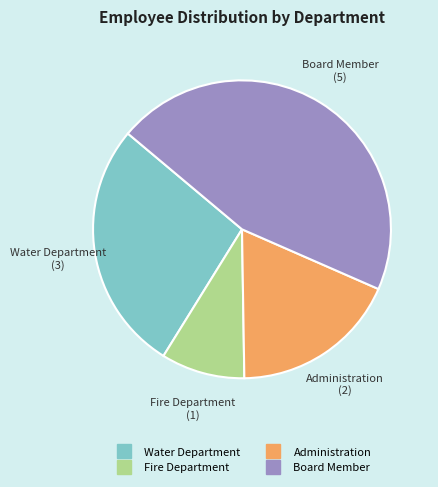

Does Fire Department represent more than half of the total?

No